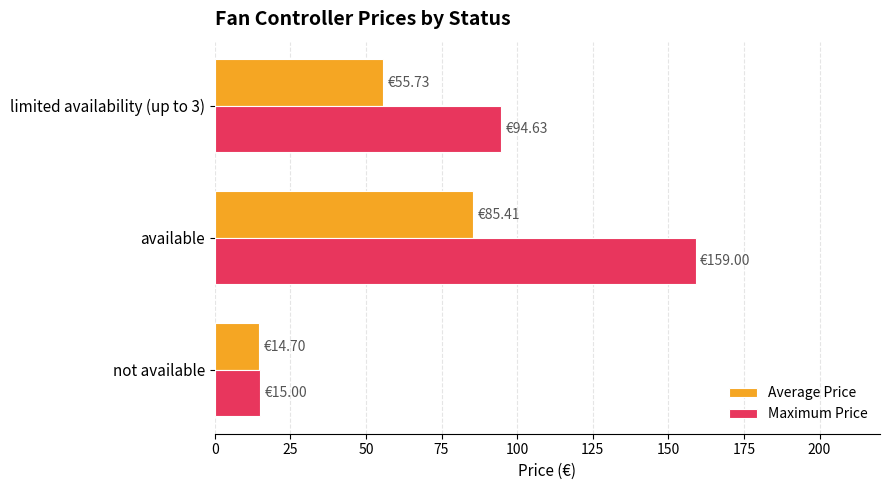

How many data points in Maximum Price are above 94?

2